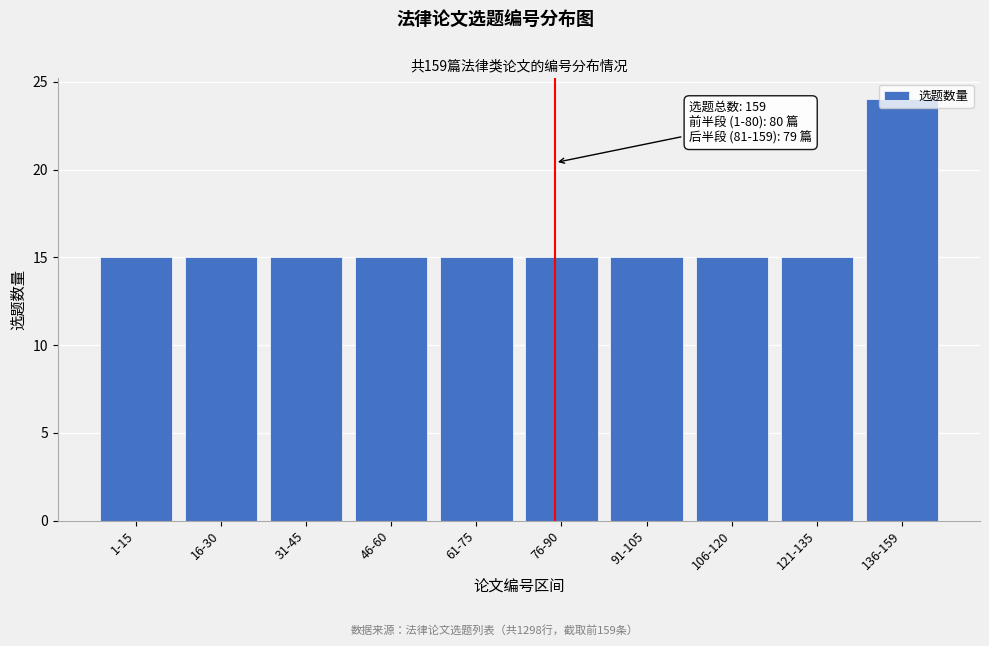

The value at 76-90 is 23. True or false?

False